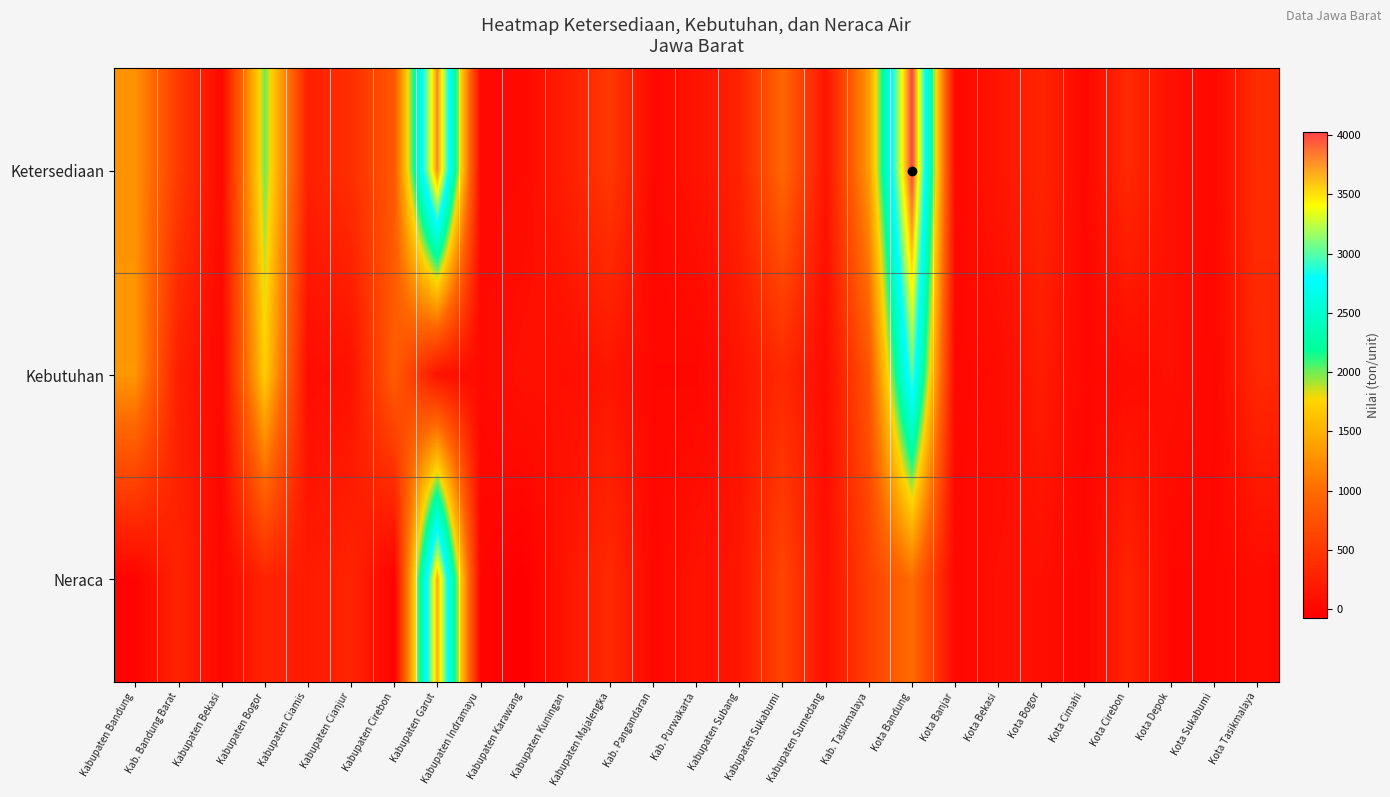

What is the smallest value displayed?

-71.3